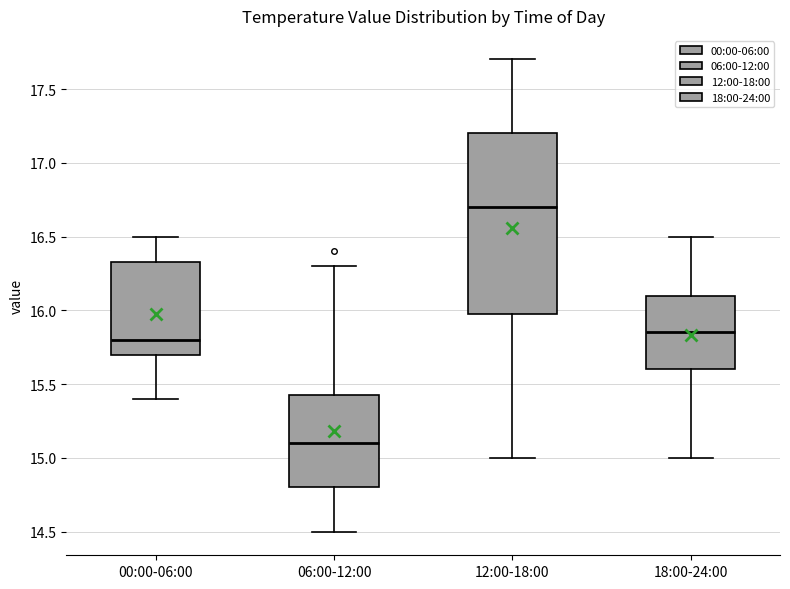

Reading left to right, read every box against the y-axis: the position of its median line, the range the box covers, and the ends of its whiskers. The values are not printed on the chart, so give them approximately, as read against the axis.

00:00-06:00: median 15.80, box 15.70 to 16.35, whiskers 15.40 to 16.50
06:00-12:00: median 15.10, box 14.80 to 15.45, whiskers 14.50 to 16.30
12:00-18:00: median 16.70, box 16.00 to 17.20, whiskers 15.00 to 17.70
18:00-24:00: median 15.85, box 15.60 to 16.10, whiskers 15.00 to 16.50